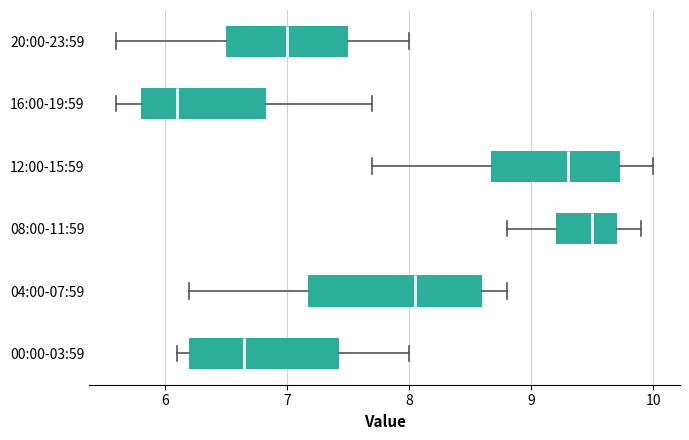

Reading bottom to top, transcribe this box plot: for each box, give where its median line is, the range the box spans, and where its two whiskers end, as read against the x-axis. The values are not printed on the chart, so give them approximately, as read against the axis.

00:00-03:59: median 6.7, box 6.2 to 7.4, whiskers 6.1 to 8.0
04:00-07:59: median 8.1, box 7.2 to 8.6, whiskers 6.2 to 8.8
08:00-11:59: median 9.5, box 9.2 to 9.7, whiskers 8.8 to 9.9
12:00-15:59: median 9.3, box 8.7 to 9.7, whiskers 7.7 to 10.0
16:00-19:59: median 6.1, box 5.8 to 6.8, whiskers 5.6 to 7.7
20:00-23:59: median 7.0, box 6.5 to 7.5, whiskers 5.6 to 8.0